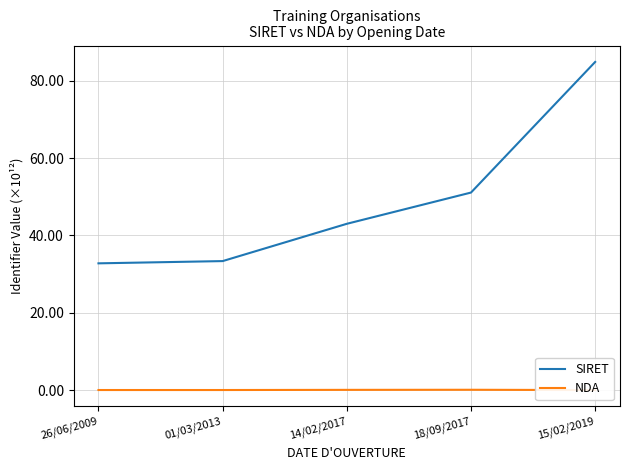

The value of SIRET at 26/06/2009 is 32.8. True or false?

True